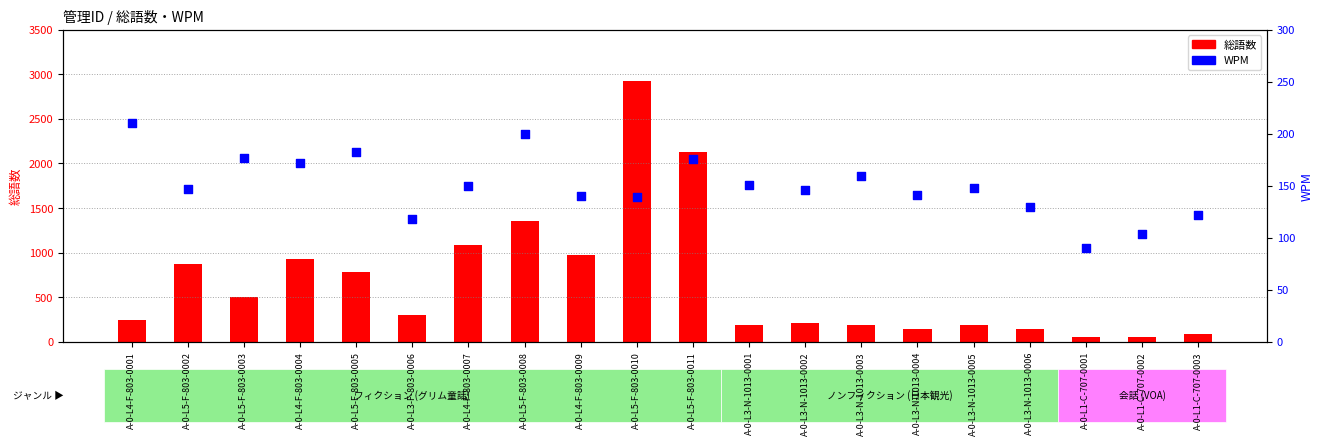

Which series contains the lowest Y value?

総語数